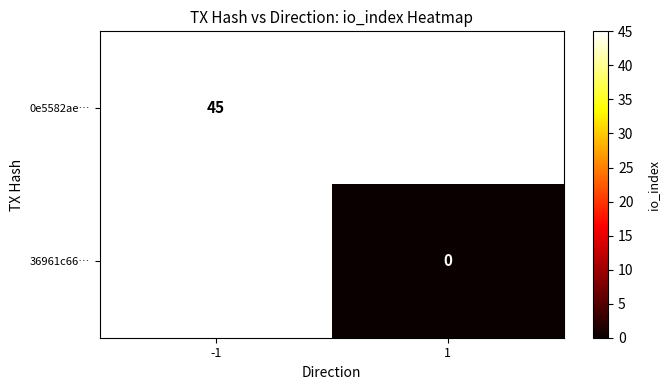

Is the value of 36961c66… at 1 greater than the value of 0e5582ae… at -1?

No